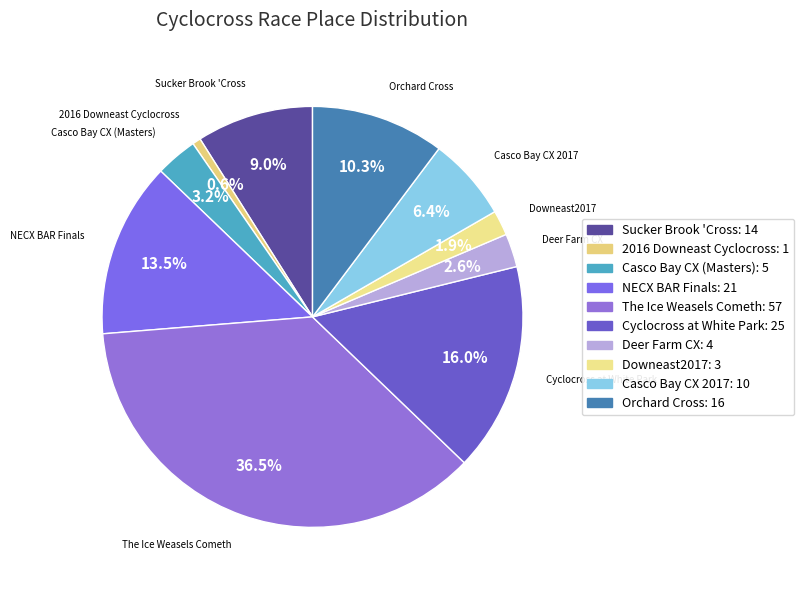

Rank the categories by value from lowest to highest.

2016 Downeast Cyclocross, Downeast2017, Deer Farm CX, Casco Bay CX (Masters), Casco Bay CX 2017, Sucker Brook 'Cross, Orchard Cross, NECX BAR Finals, Cyclocross at White Park, The Ice Weasels Cometh